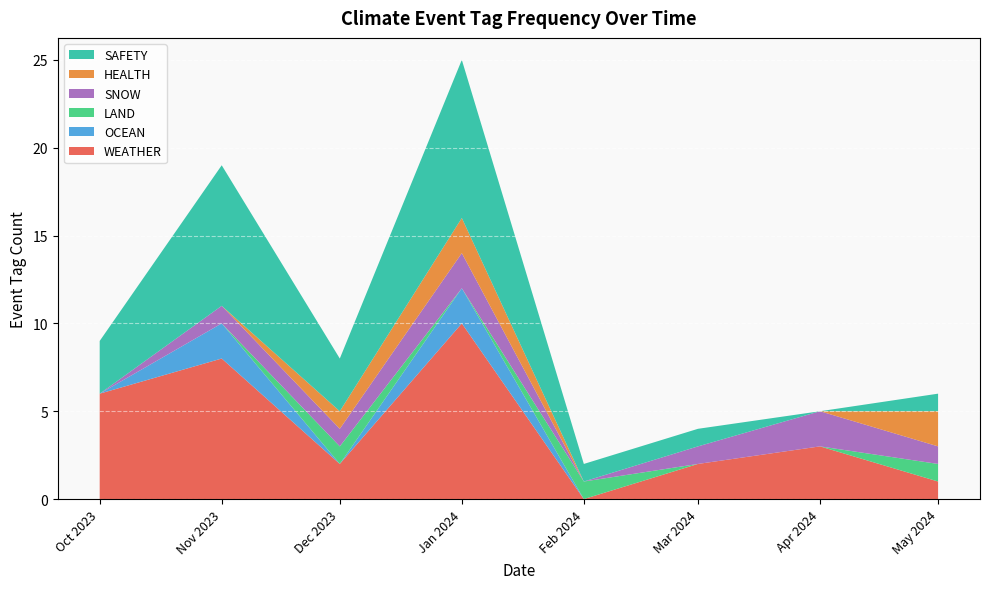

Which category has the lowest value in the WEATHER series?

Feb 2024